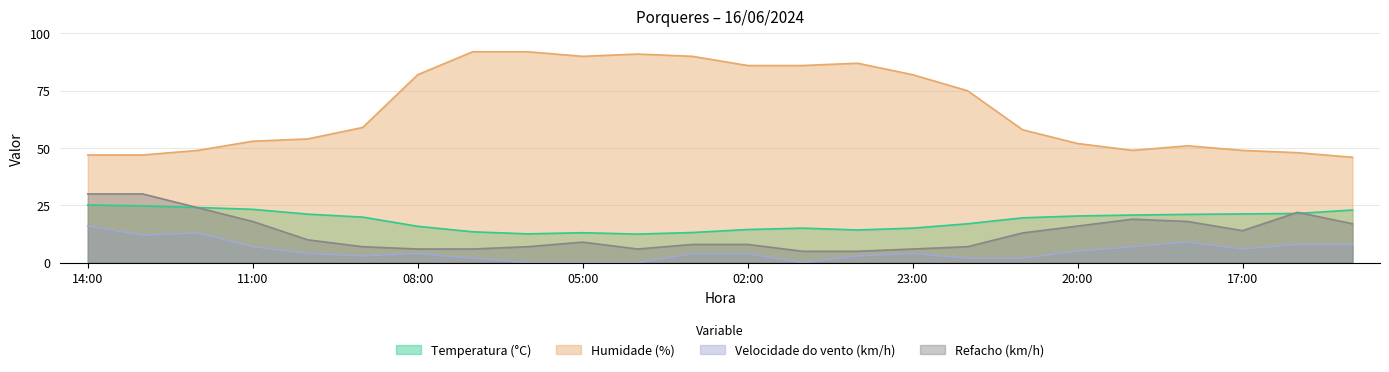

What is the value of the Temperatura (°C) point at the 22nd from the left?

21.3